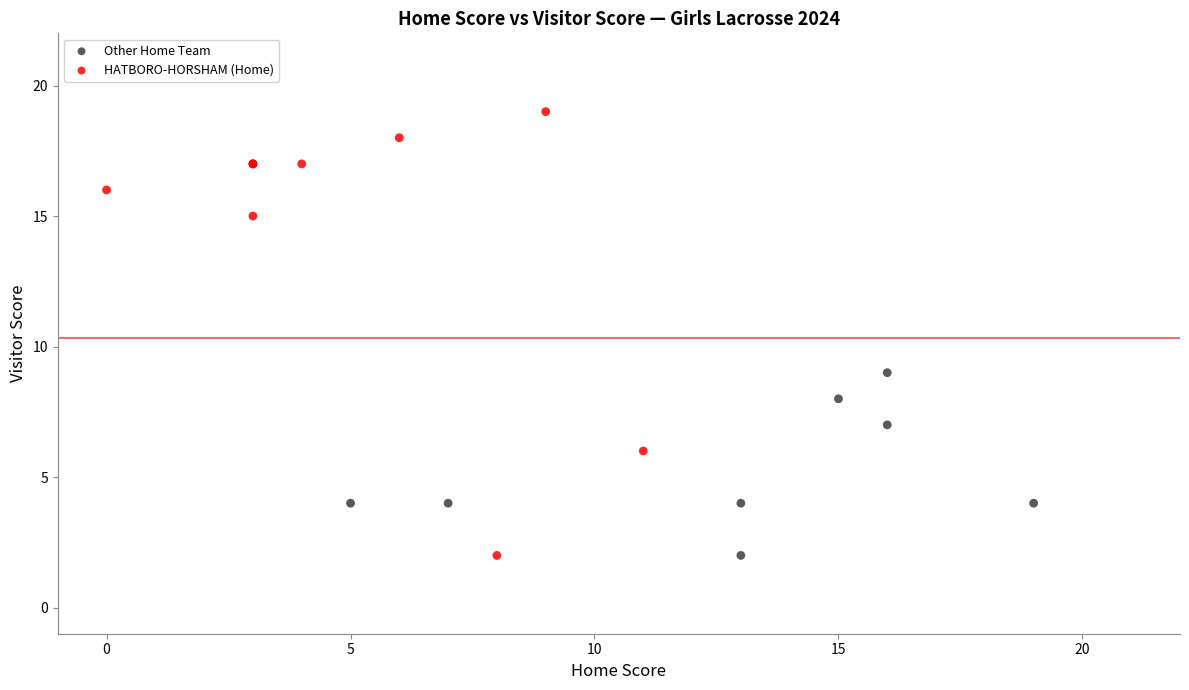

Which series contains the highest Y value?

HATBORO-HORSHAM (Home)